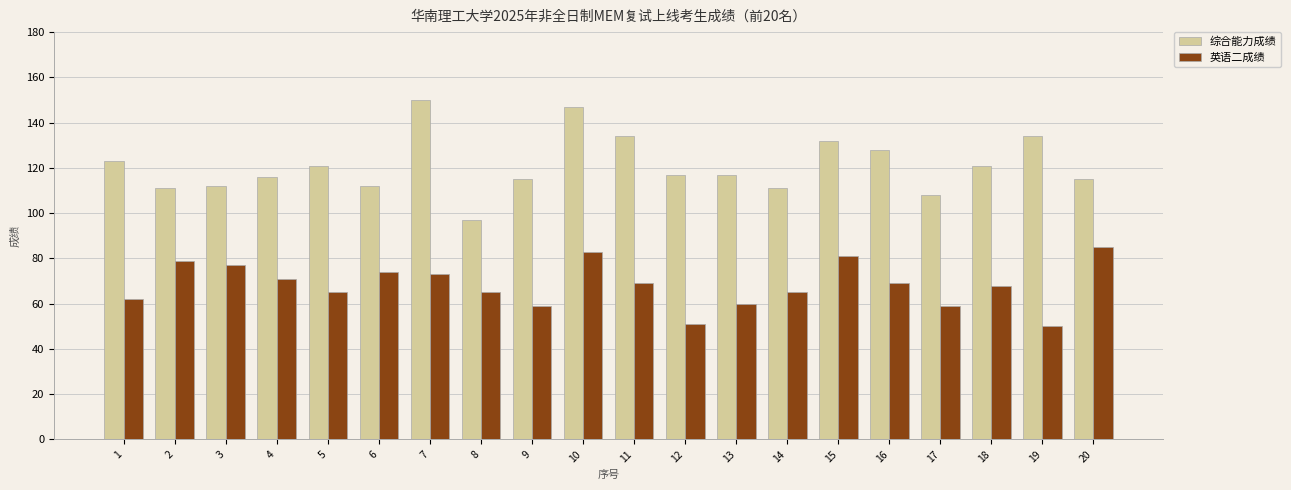

Reading left to right, list all the values displayed in this chart.

综合能力成绩: 123	111	112	116	121	112	150	97	115	147	134	117	117	111	132	128	108	121	134	115
英语二成绩: 62	79	77	71	65	74	73	65	59	83	69	51	60	65	81	69	59	68	50	85